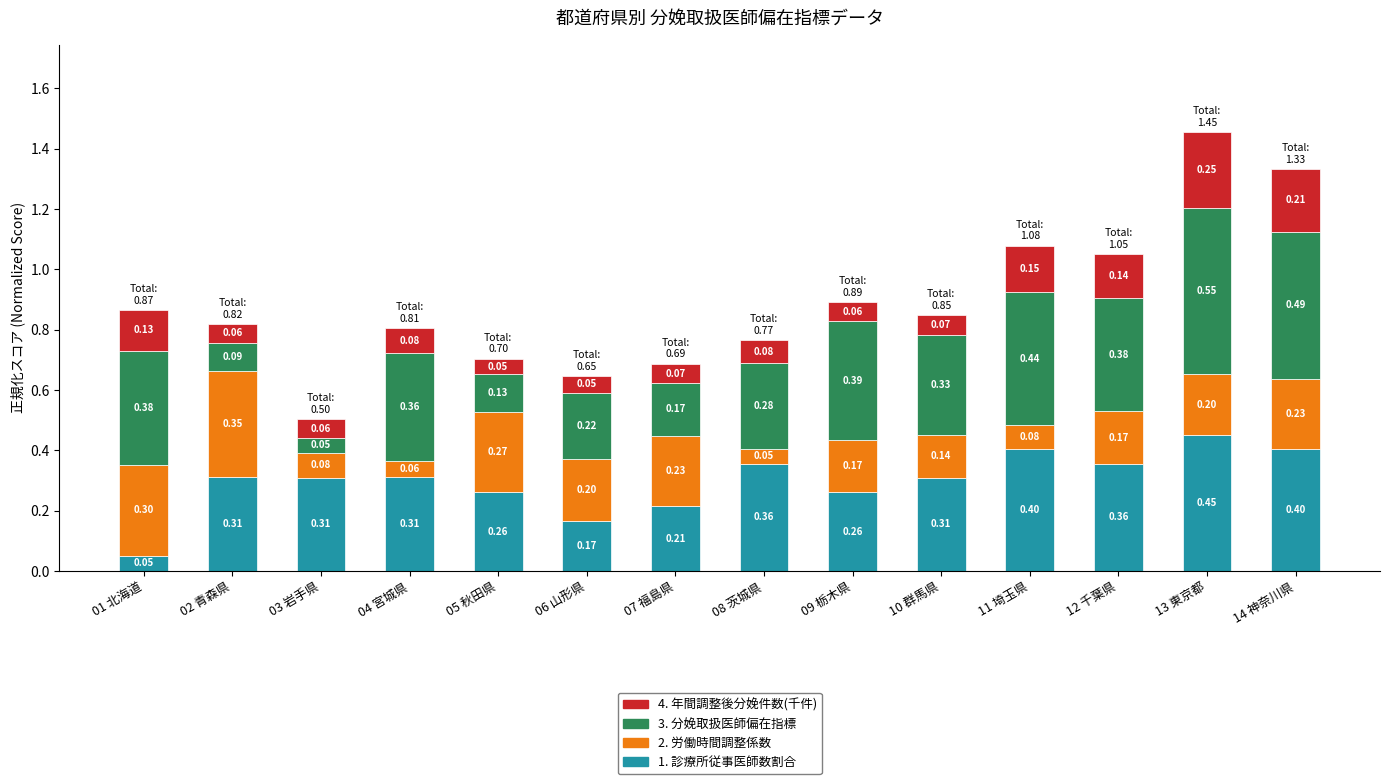

What is the difference between the second highest and minimum values in the 1. 診療所従事医師数割合 series?

0.4